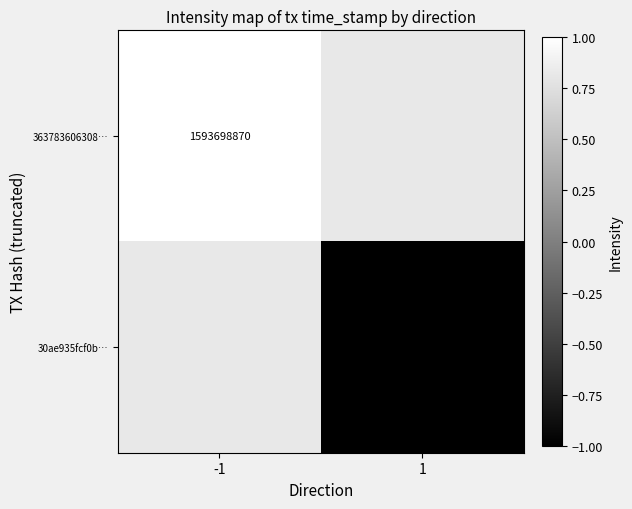

What is the minimum value shown in the chart?

-1.0